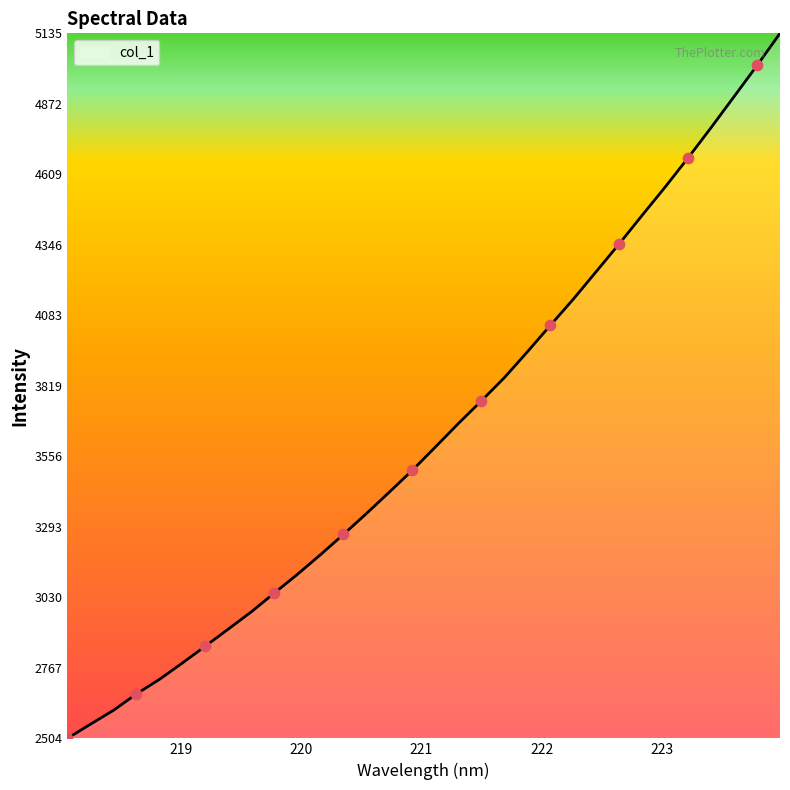

What is the maximum value shown in the chart?

5135.8